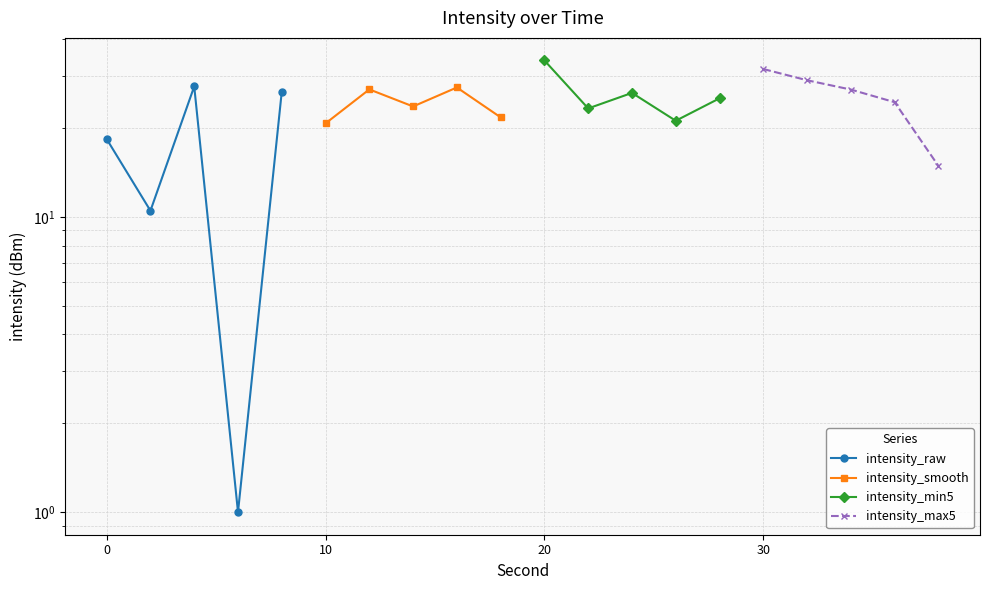

How many distinct data groups are displayed?

4